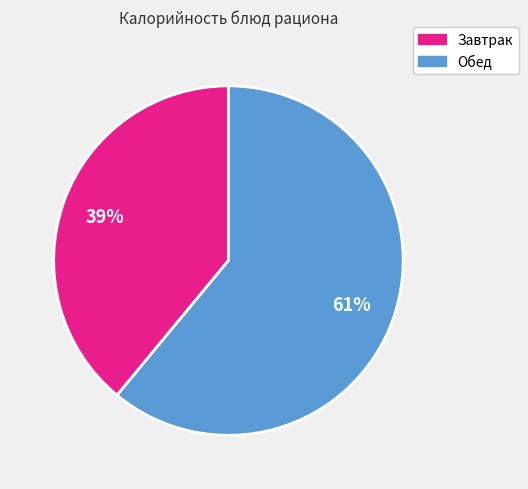

Is there a majority slice in this chart?

Yes